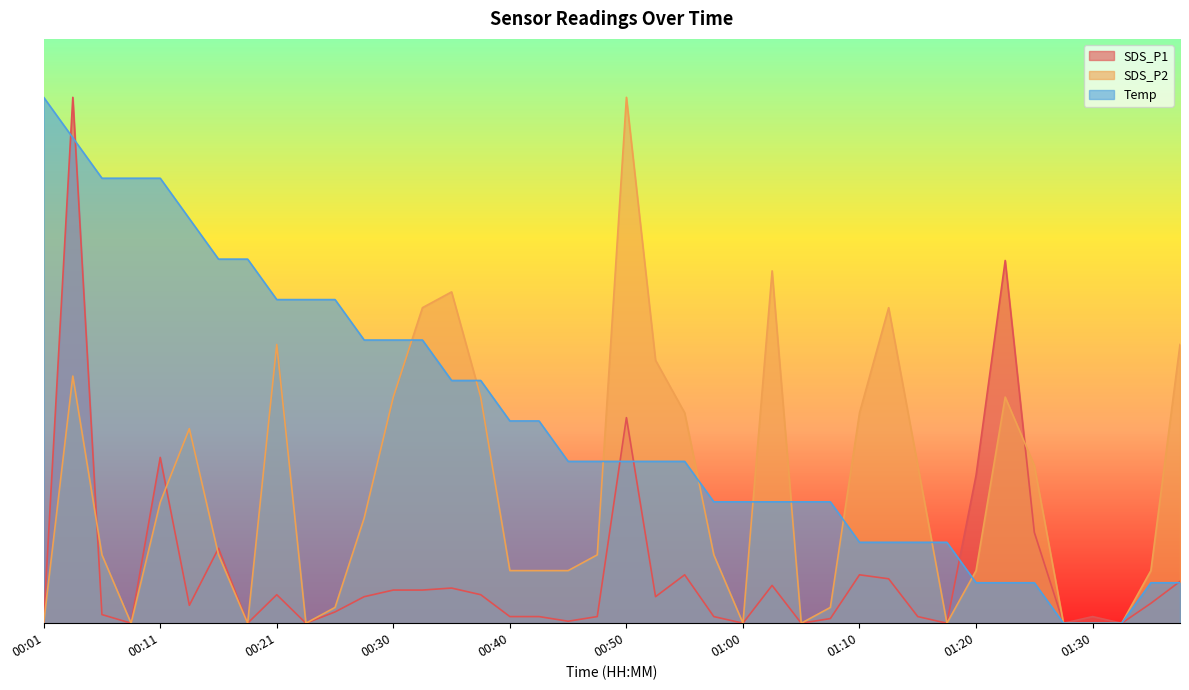

True or false: Temp has more than 0 interior local peaks.

False